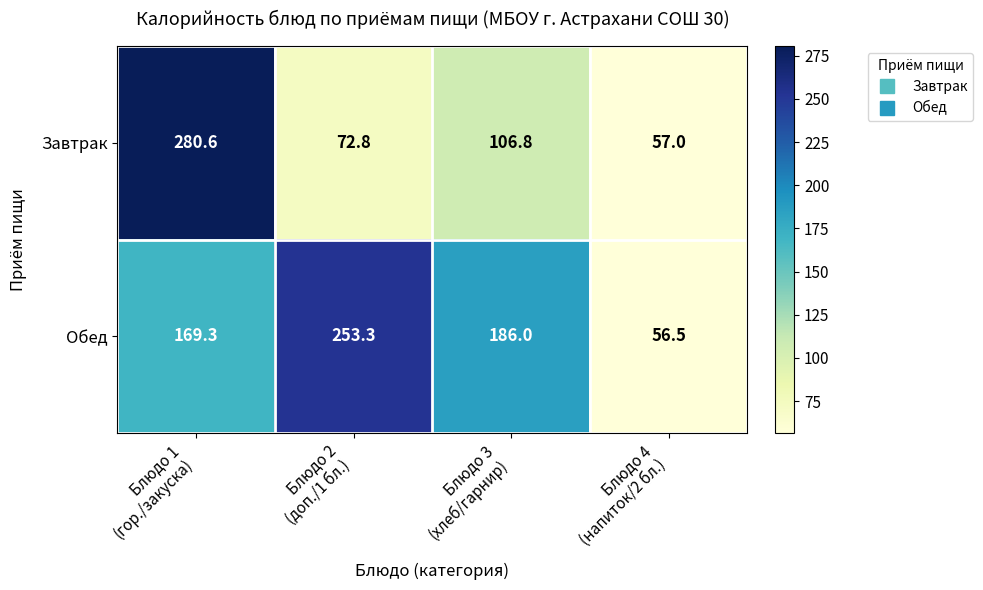

What is the sum of all Обед values?

665.1